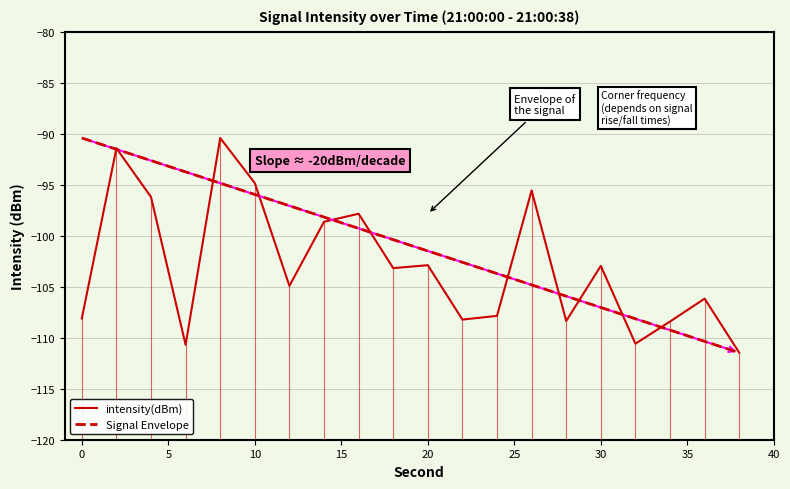

How many values are below -103?

11